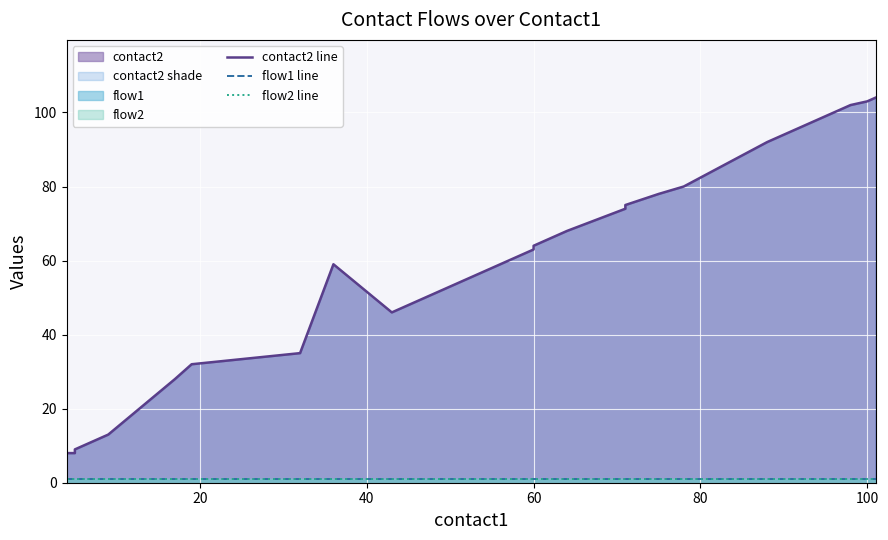

How many distinct data groups are displayed?

3